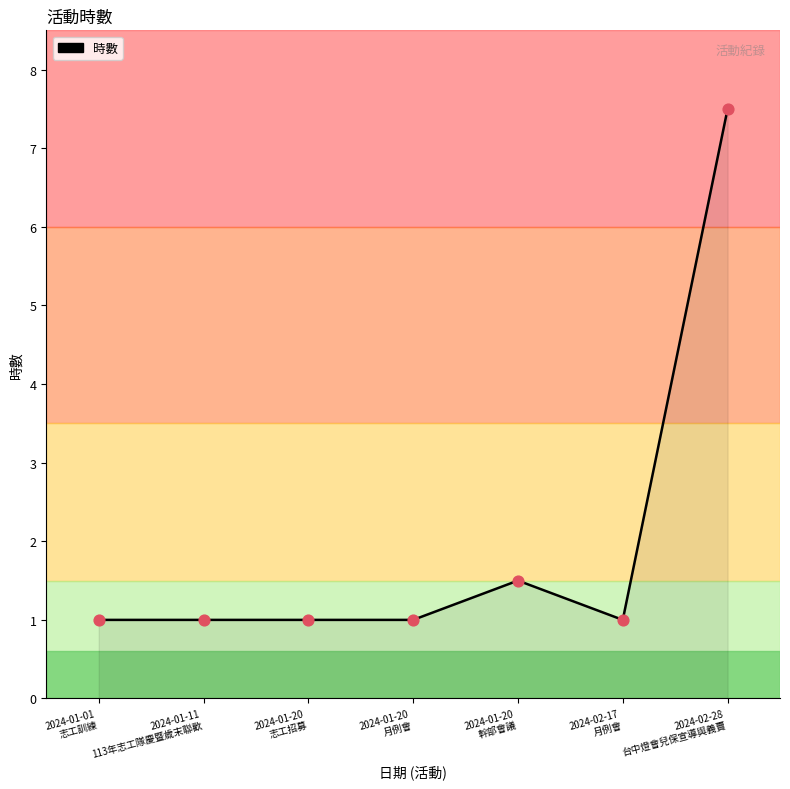

What is the change in value from 2024-01-20
幹部會議 to 2024-02-28
台中燈會兒保宣導與義賣?

+6.0